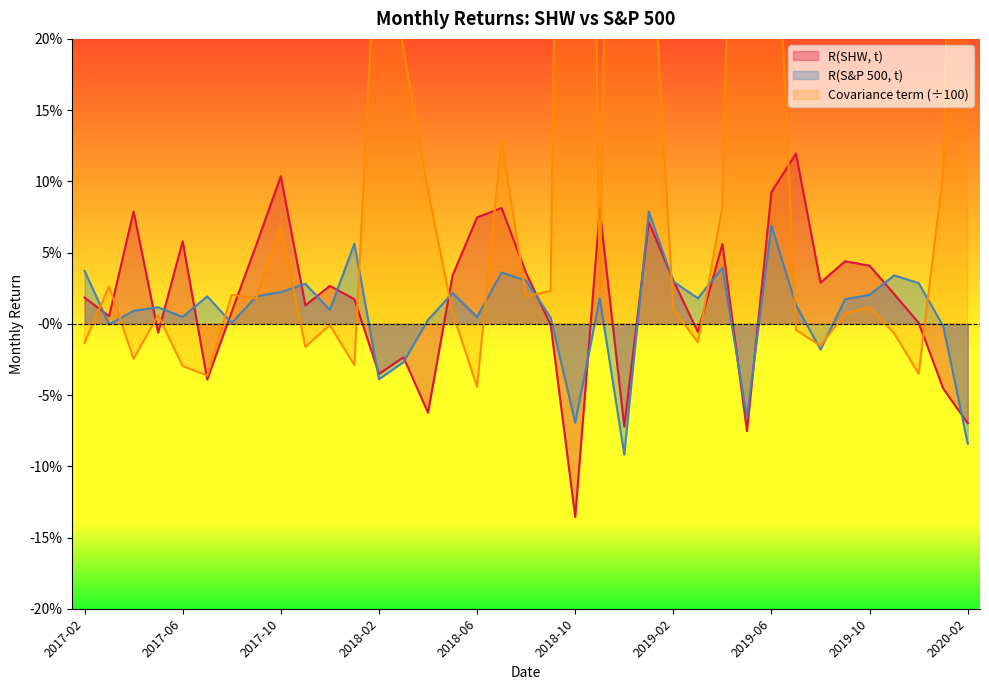

Is it true that R(SHW, t) equals -0.0 at 2018-04?

False